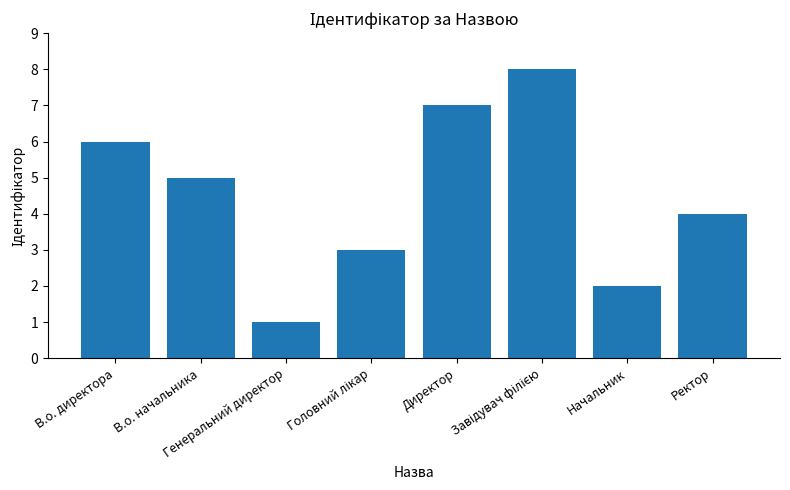

Are the bars grouped side by side (vs. stacked)?

No